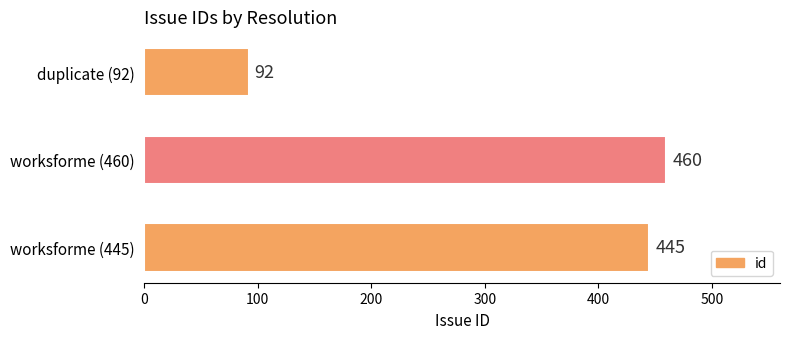

What is the average value?

332